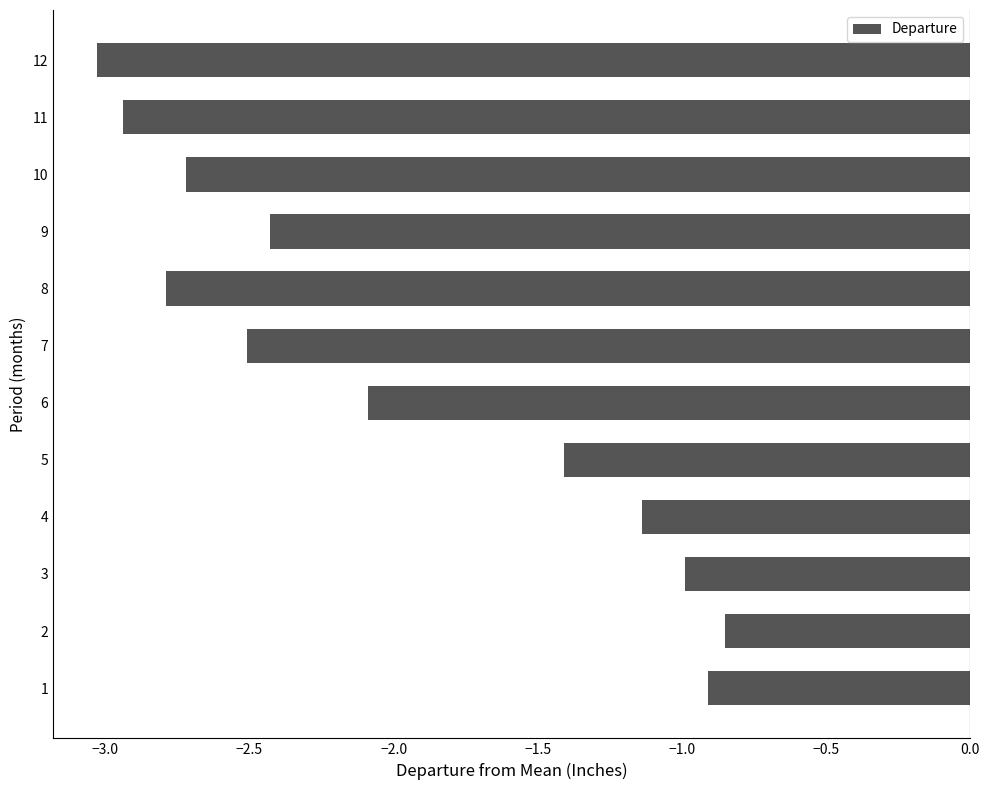

True or false: the data shows -1.4 at 12.

False